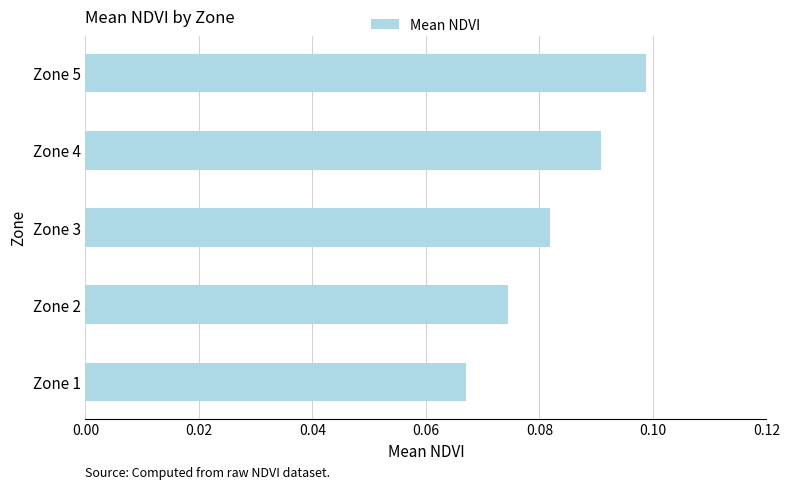

Count the values in the range 0 to 1.

5